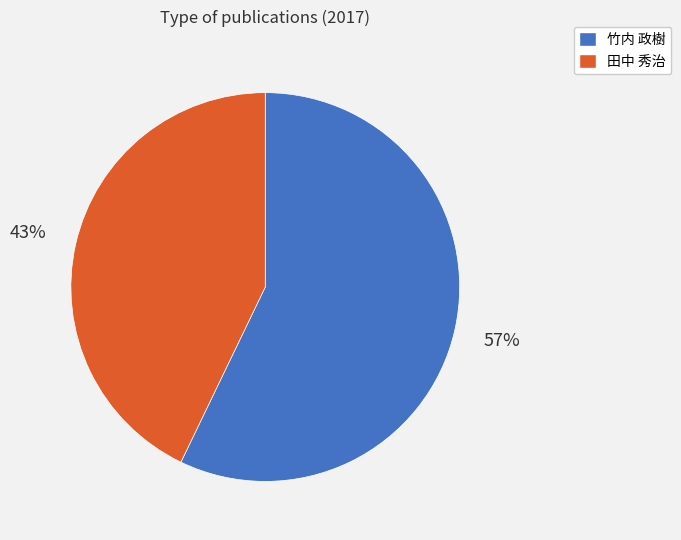

What percentage is the 田中 秀治 slice, to the nearest percent?

43%